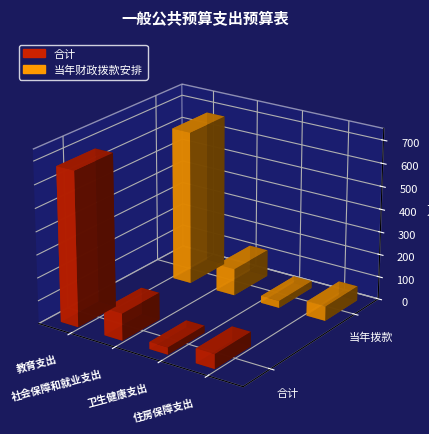

Between 住房保障支出 and 教育支出, which is larger?

教育支出